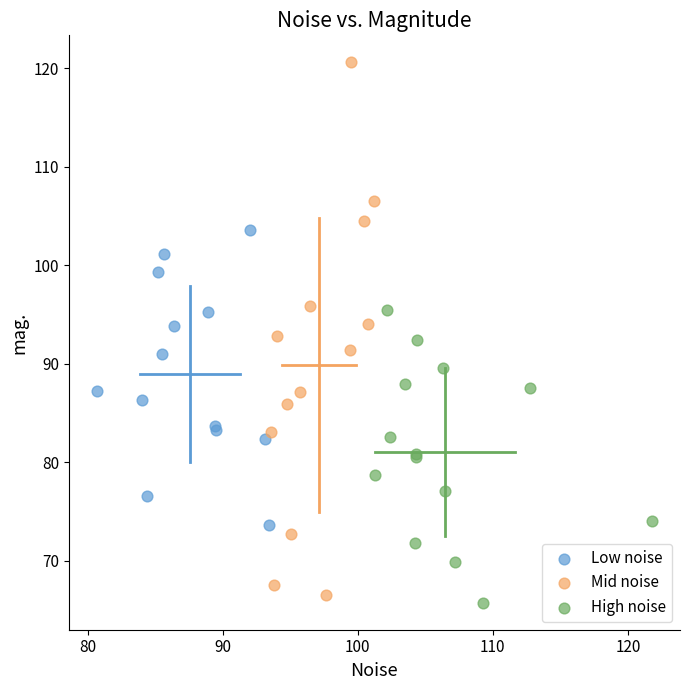

Which series has the widest spread of Y values?

Mid noise